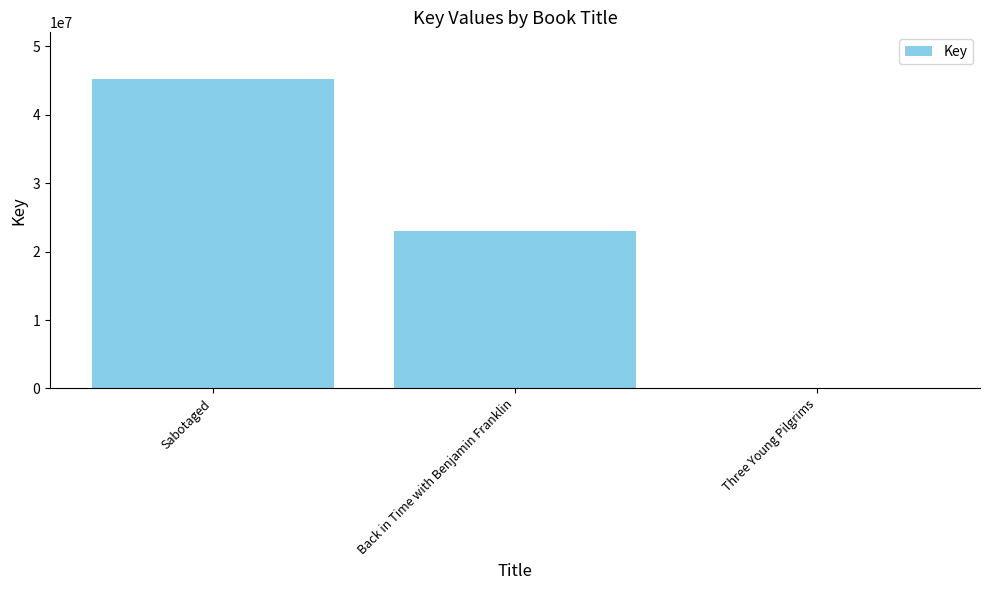

Reading left to right, extract all data points from this chart.

45263738	23039860	7431